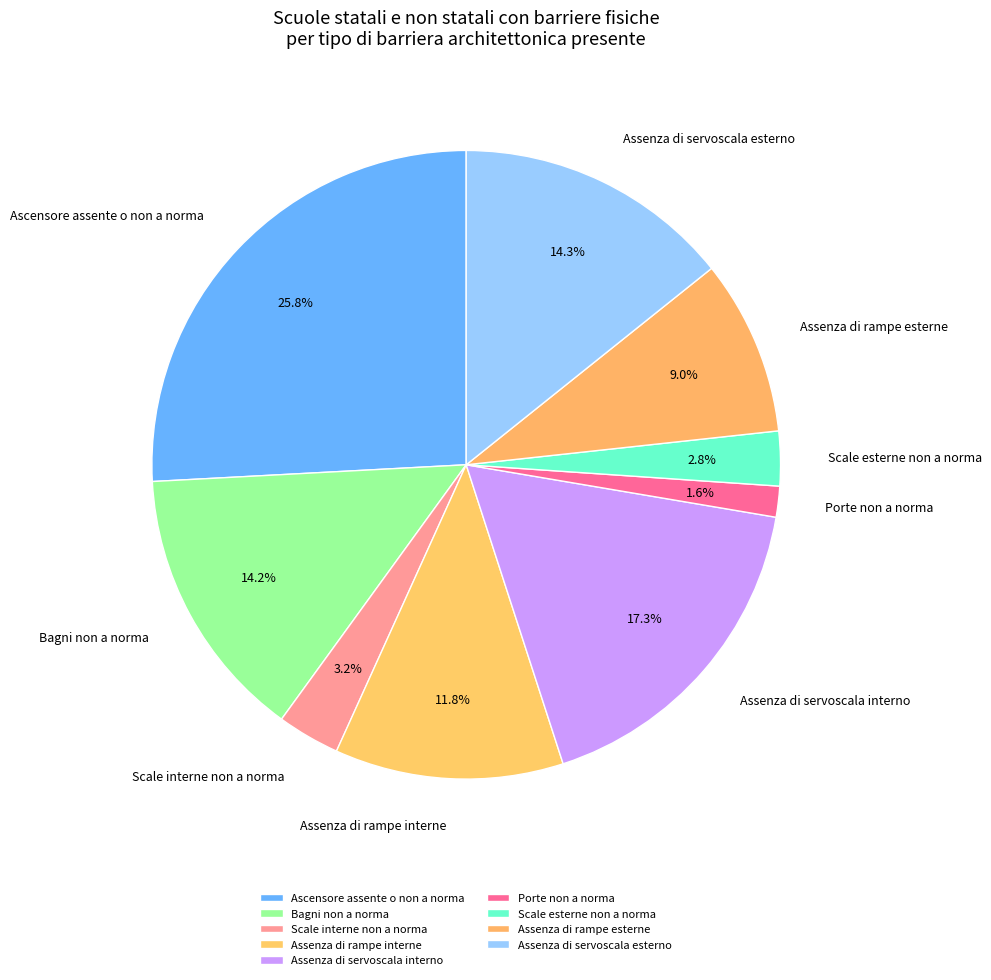

To the nearest percent, what percentage of the pie is Assenza di servoscala interno?

17%